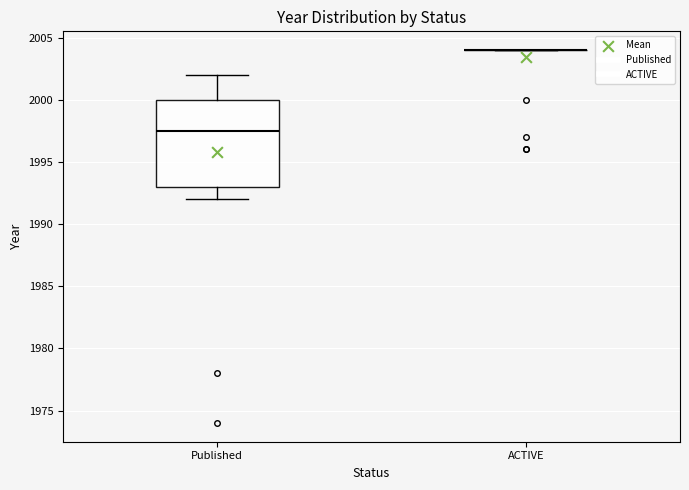

Comparing the boxes themselves (not the whiskers), which one is the tallest?

Published